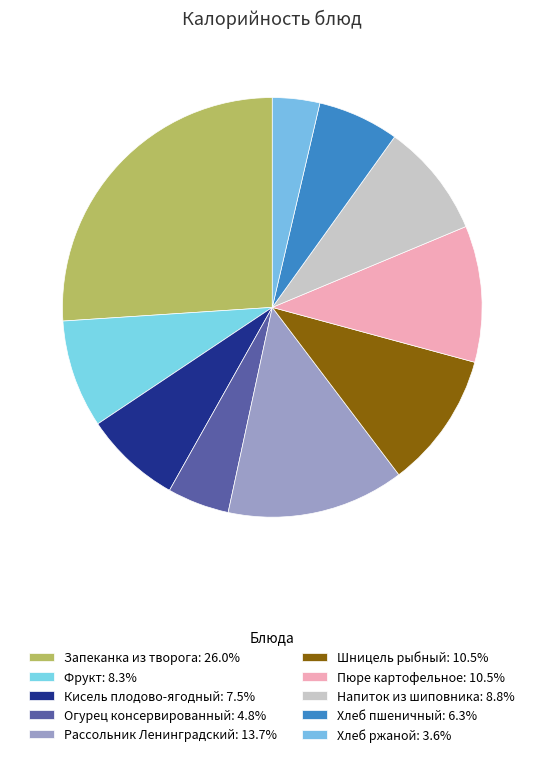

Rank the categories by value from highest to lowest.

Запеканка из творога, Рассольник Ленинградский, Пюре картофельное, Шницель рыбный, Напиток из шиповника, Фрукт, Кисель плодово-ягодный, Хлеб пшеничный, Огурец консервированный, Хлеб ржаной